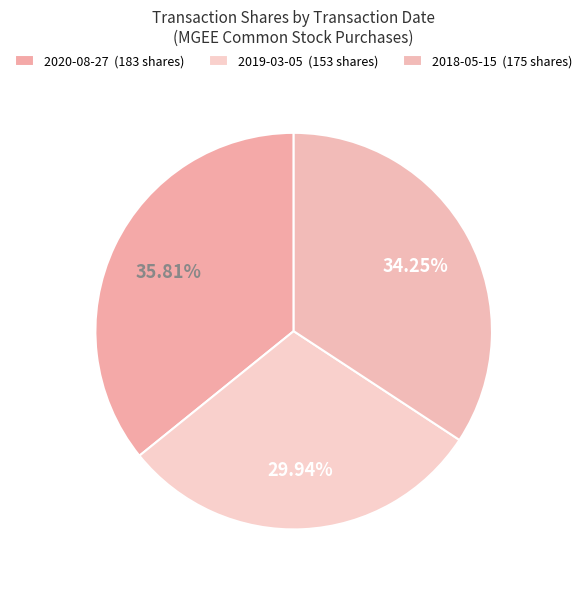

What is the ratio of the value at 2020-08-27 to the value at 2019-03-05?

1.2